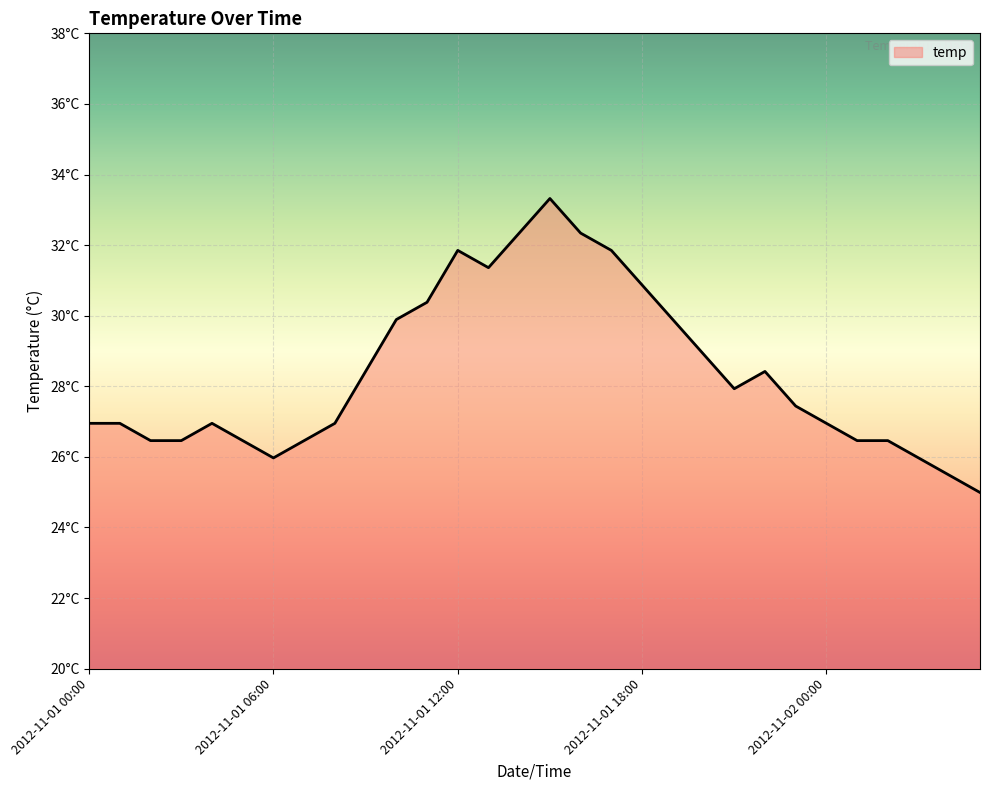

Reading left to right, extract all data points from this chart.

26.9	26.9	26.5	26.5	26.9	26.5	26.0	26.5	26.9	28.4	29.9	30.4	31.9	31.4	32.3	33.3	32.3	31.9	30.9	29.9	28.9	27.9	28.4	27.4	26.9	26.5	26.5	26.0	25.5	25.0